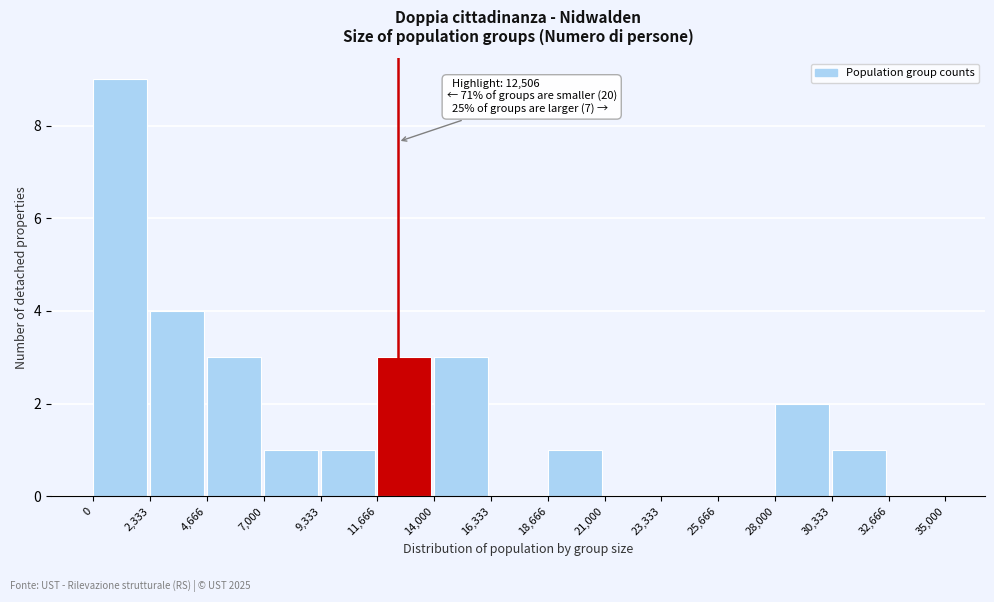

Over which range of the x-axis is the bar tallest?

0 to 2,333